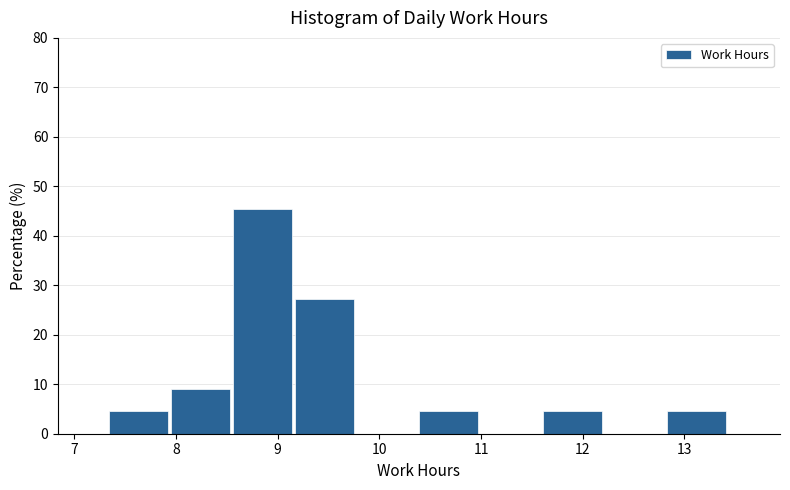

Reading left to right, transcribe this chart: for each bar, give the range it covers on the x-axis and its height. Neither the bar edges nor the heights are printed on the chart, so give them approximately, as read against the axes.

7.34 to 7.95: 5
7.95 to 8.56: 9
8.56 to 9.17: 45
9.17 to 9.78: 27
9.78 to 10.39: 0
10.39 to 11.00: 5
11.00 to 11.61: 0
11.61 to 12.22: 5
12.22 to 12.83: 0
12.83 to 13.44: 5